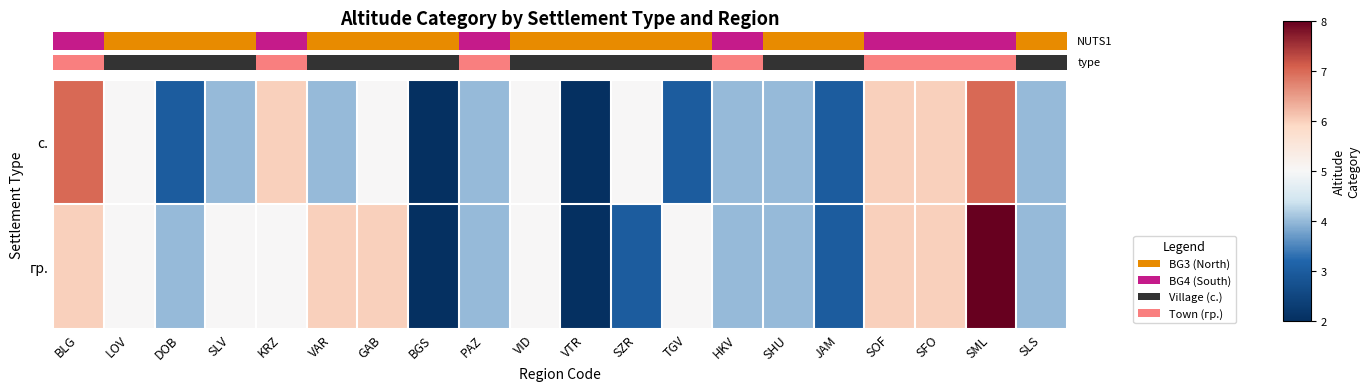

What is the minimum value shown in the chart?

2